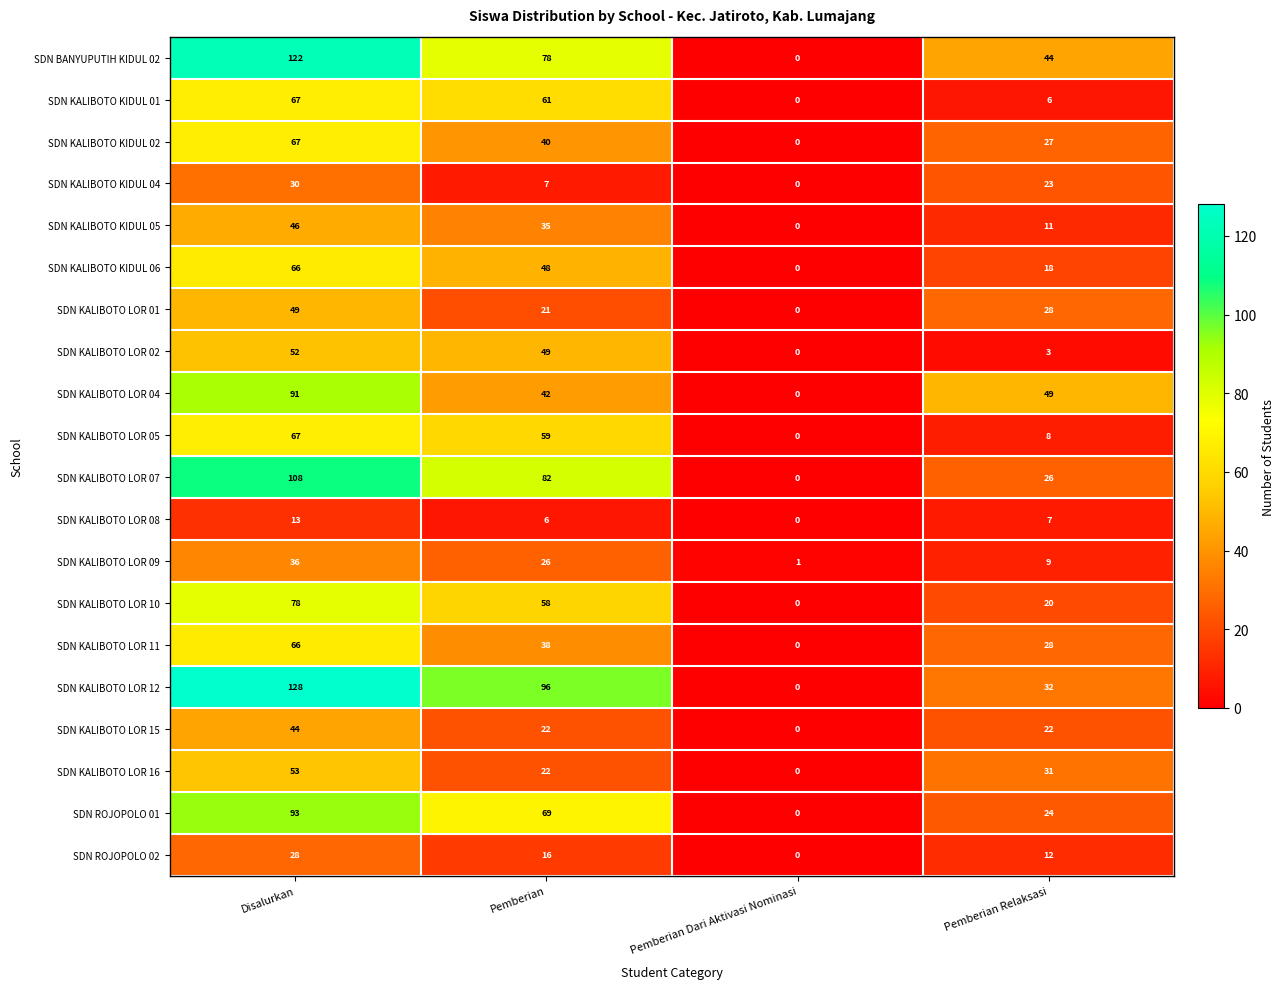

What is the difference between the maximum and minimum values in the SDN BANYUPUTIH KIDUL 02 series?

122